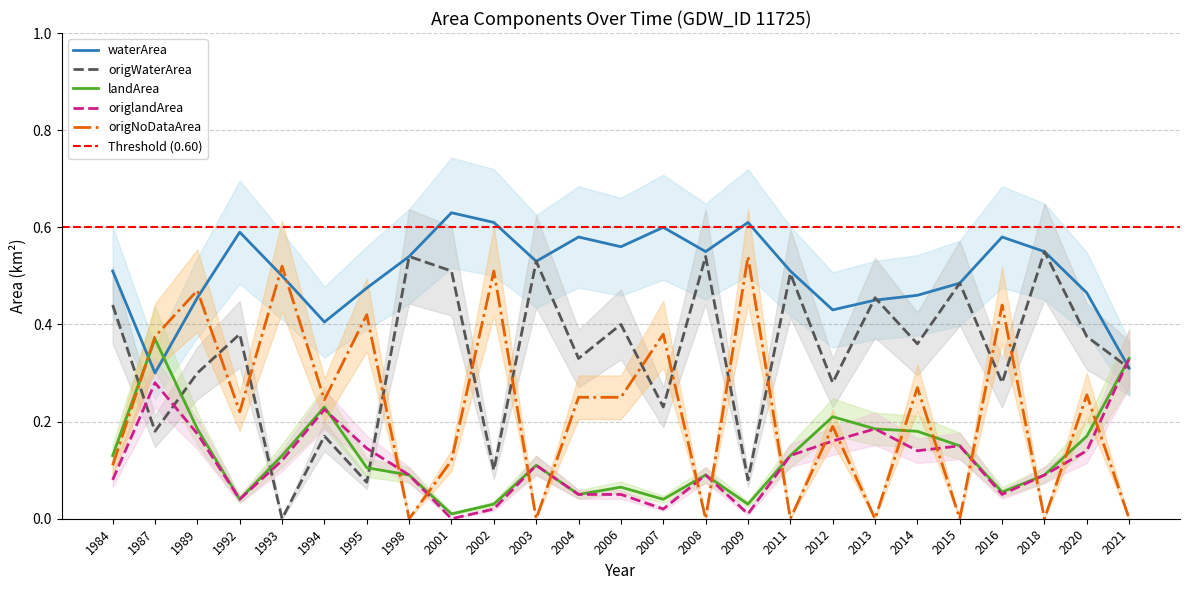

Which series ends up on top after the final intersection of landArea and origlandArea?

origlandArea